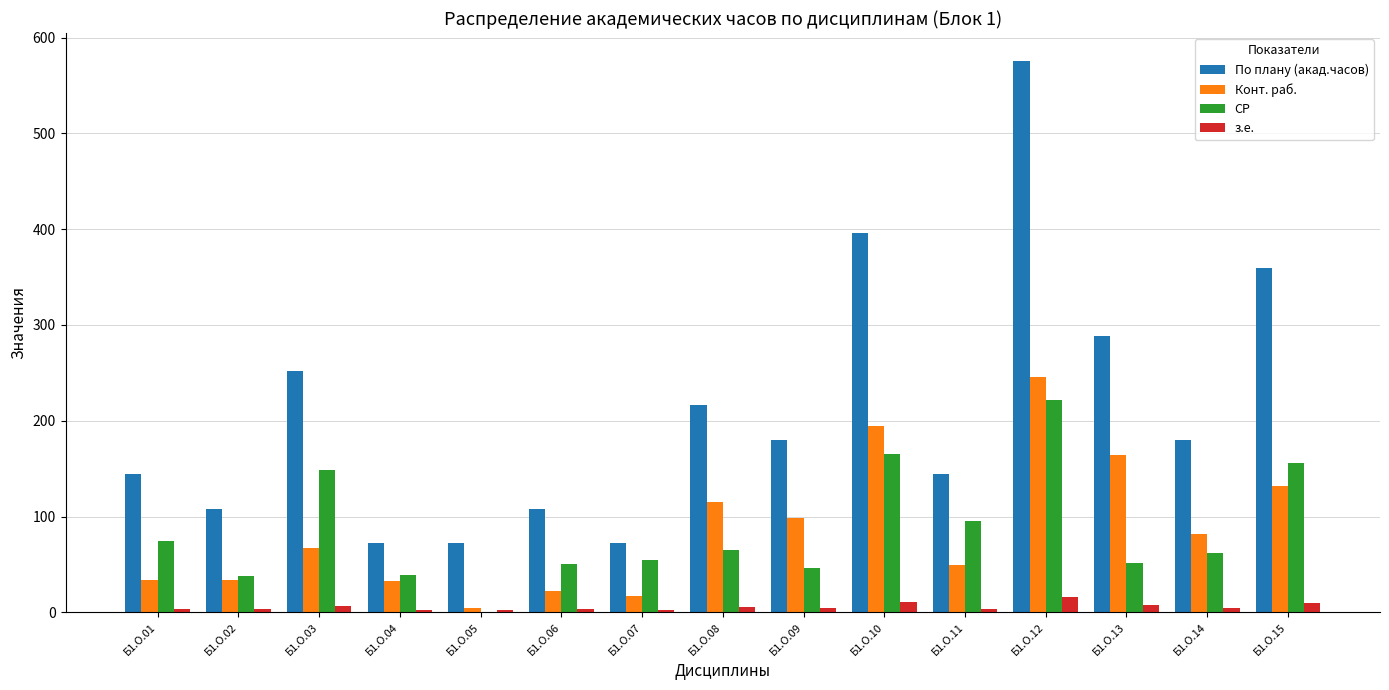

Read the СР value at Б1.О.12, to the nearest 5.

220